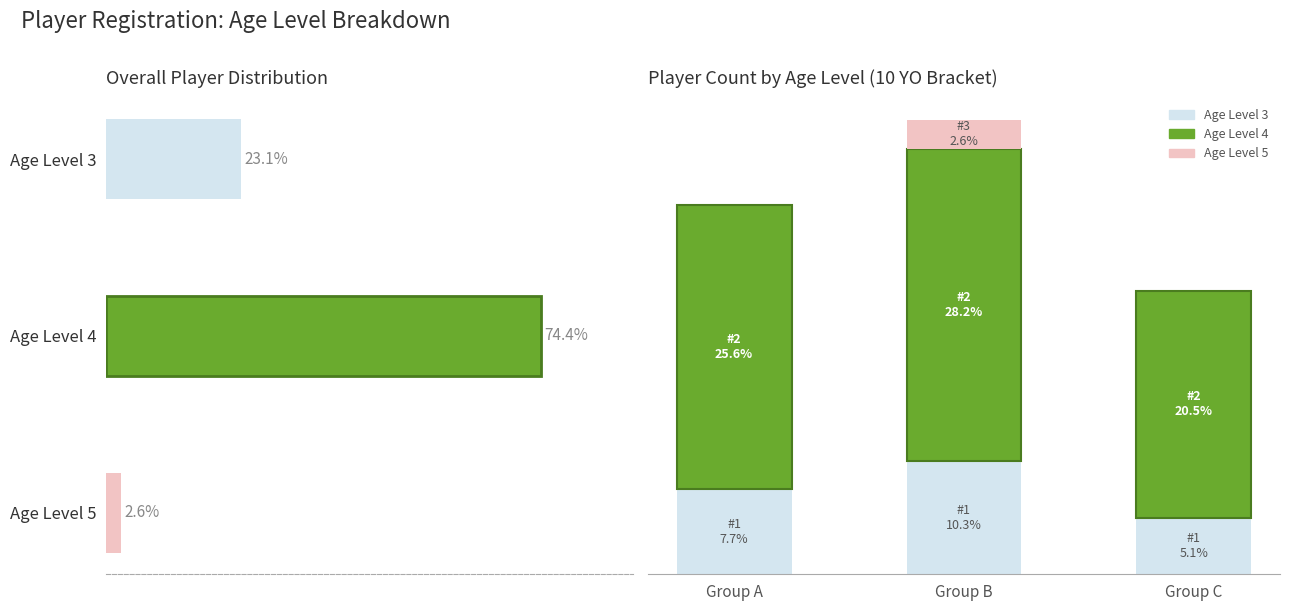

At which label does Age Level 4 reach its peak?

Group B